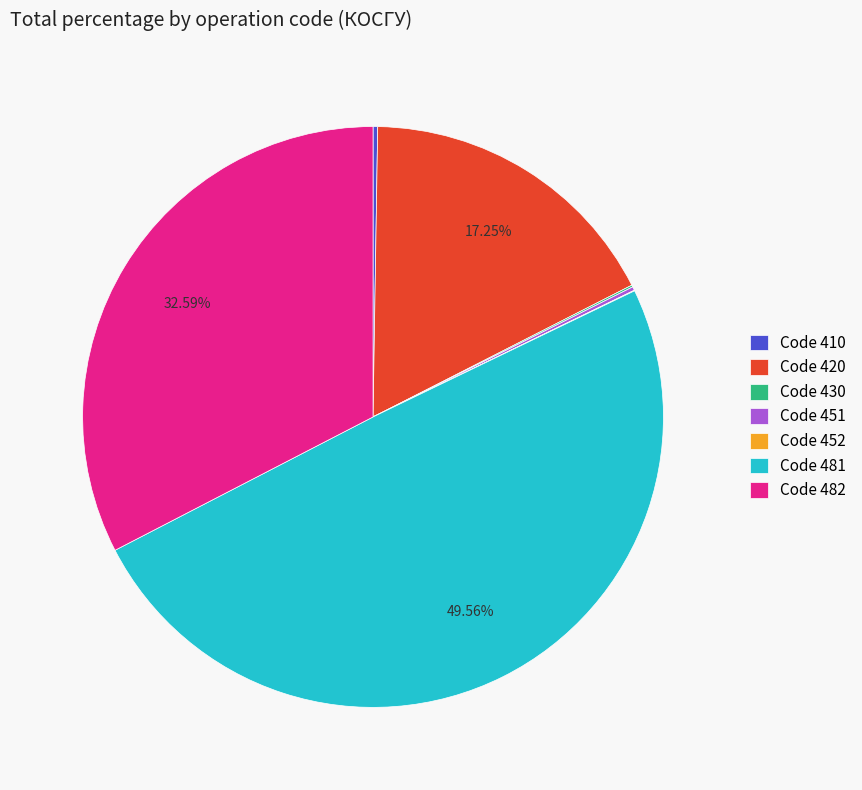

Which category has the biggest portion of the pie?

Code 481